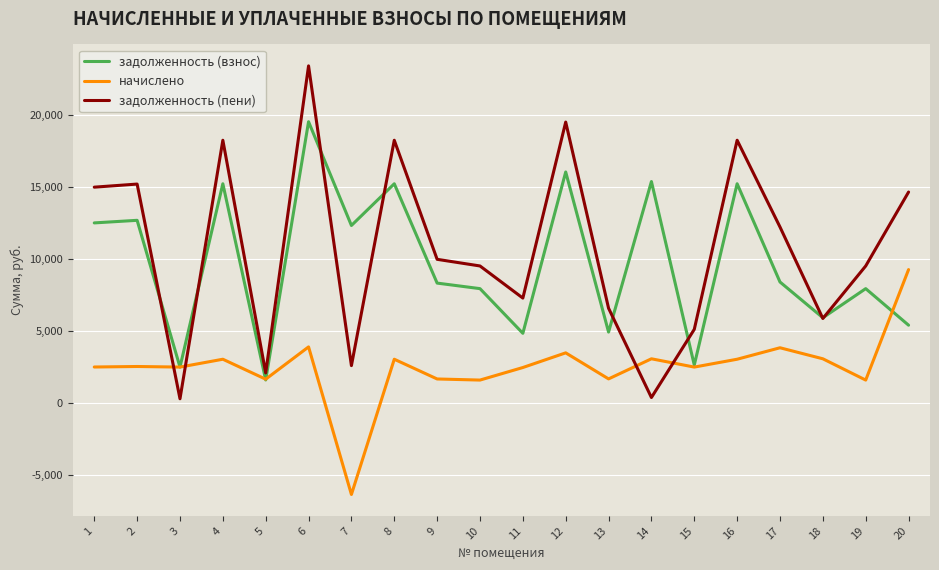

What is the total value across all series at 19?

19023.8